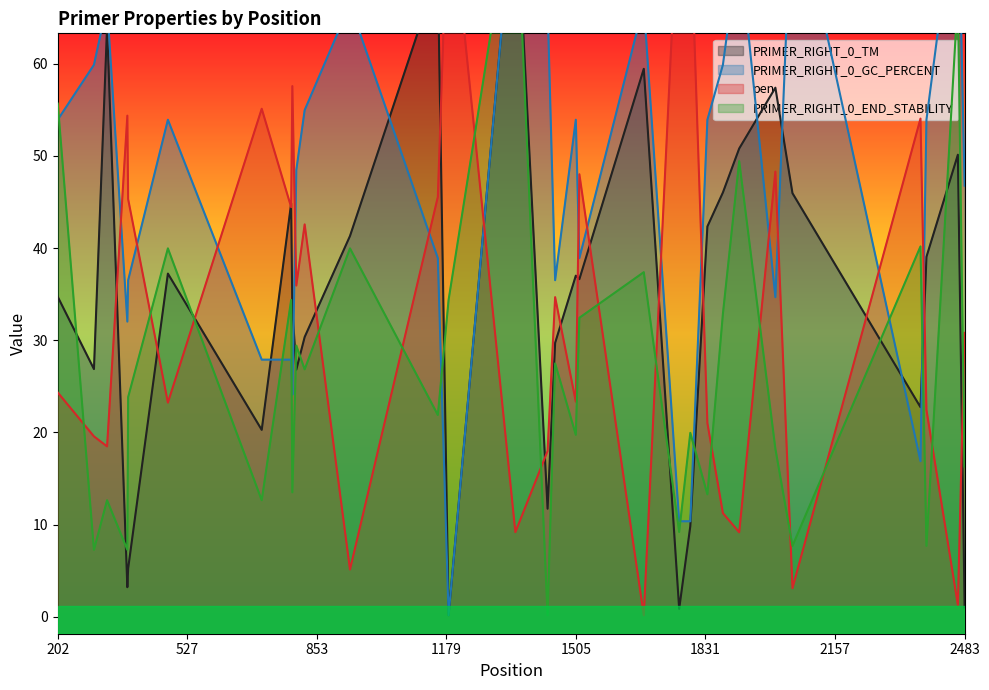

Is it true that pen equals 45.3 at 379?

True